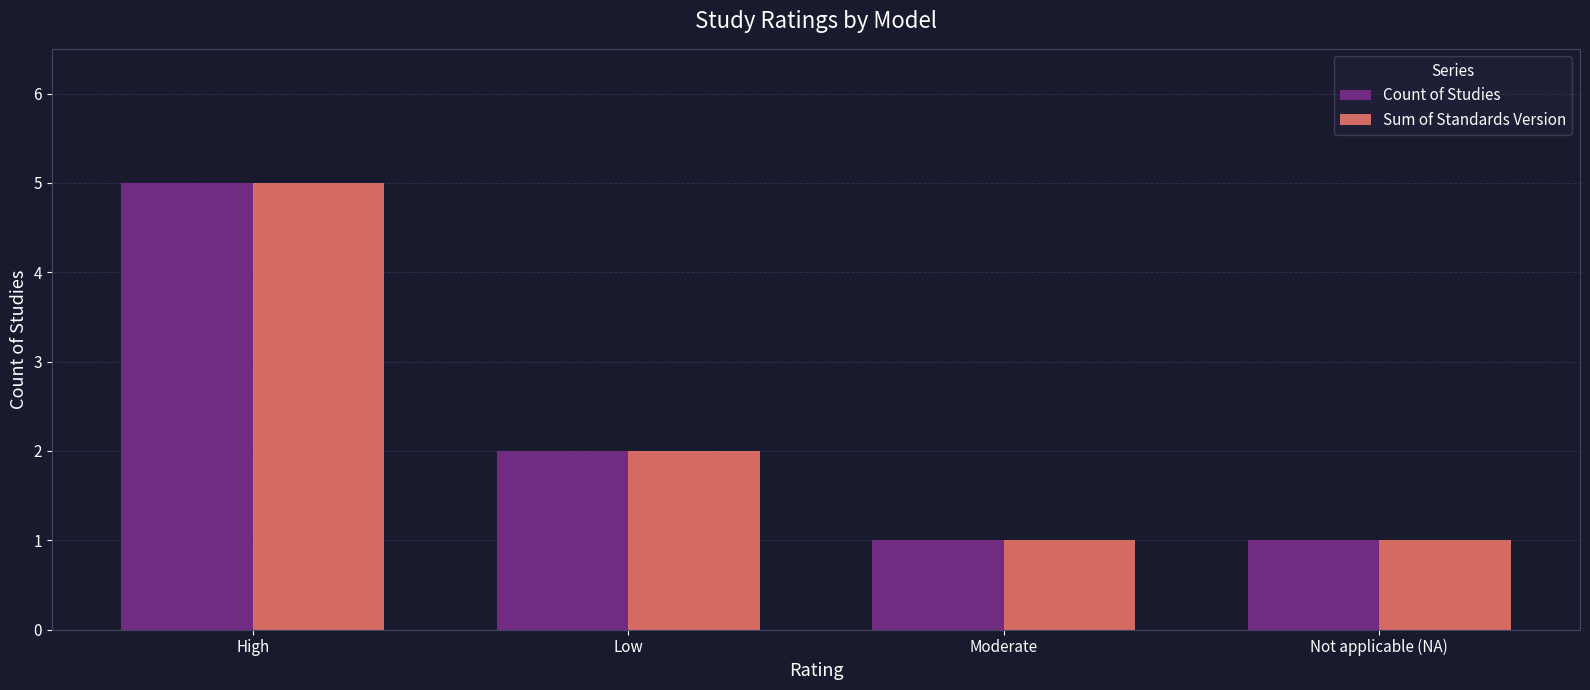

At which category is the sum across all series the highest?

High